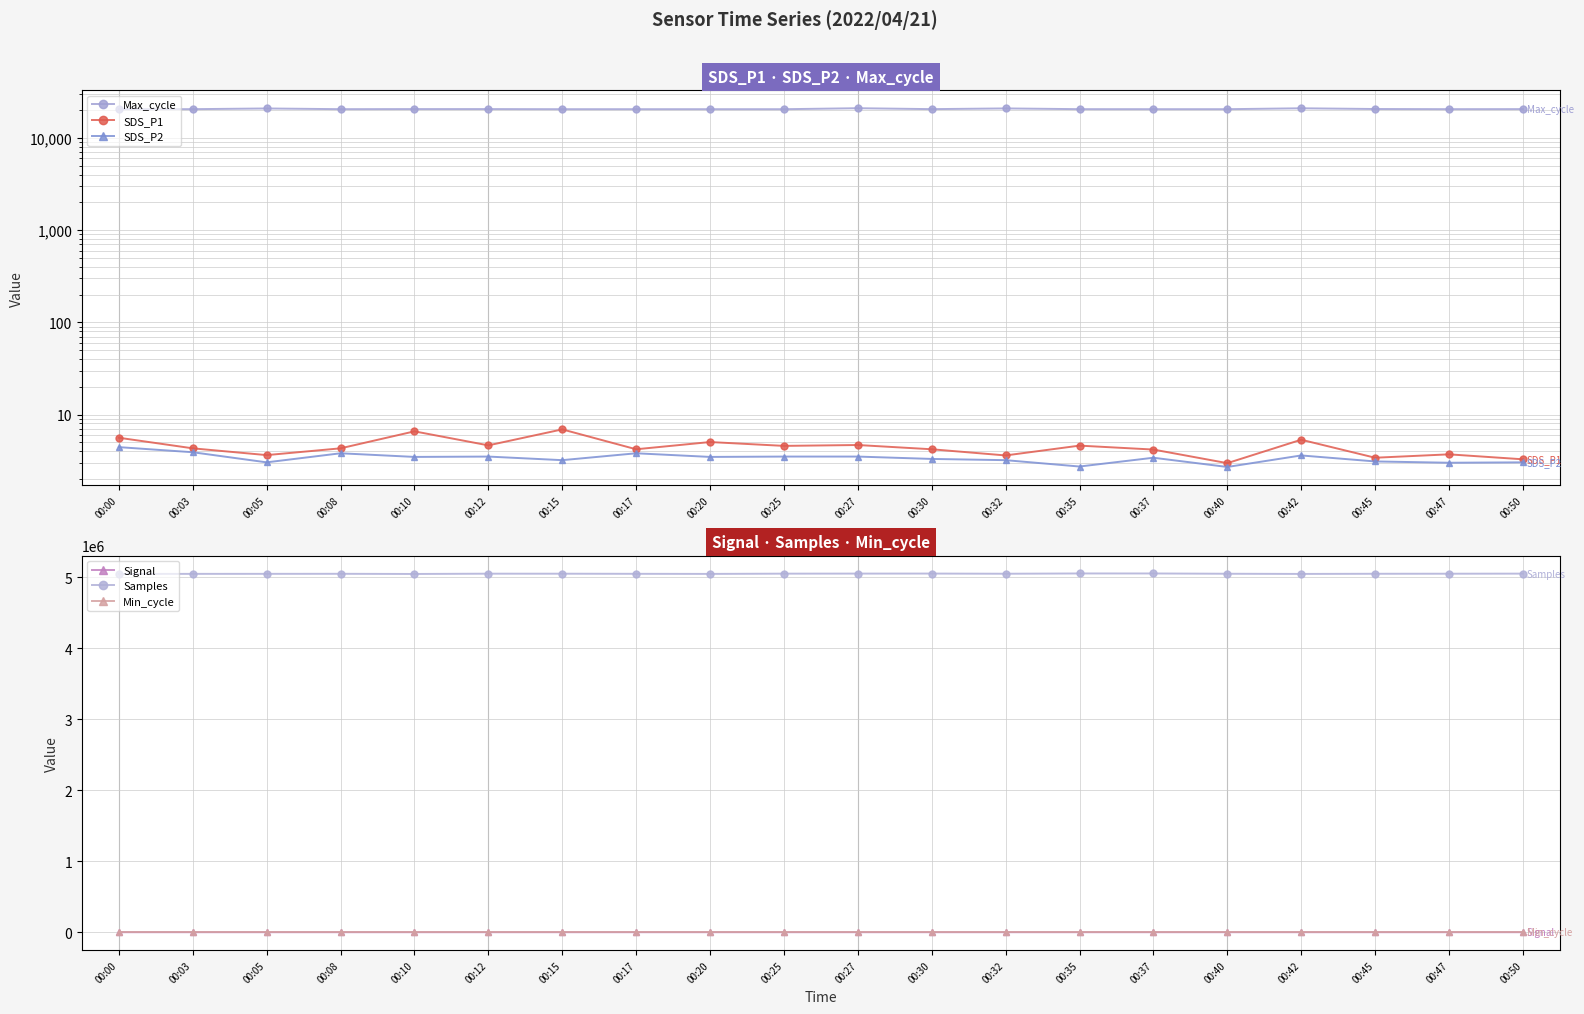

What is the difference between the second highest and second lowest values in the Samples series?

7025